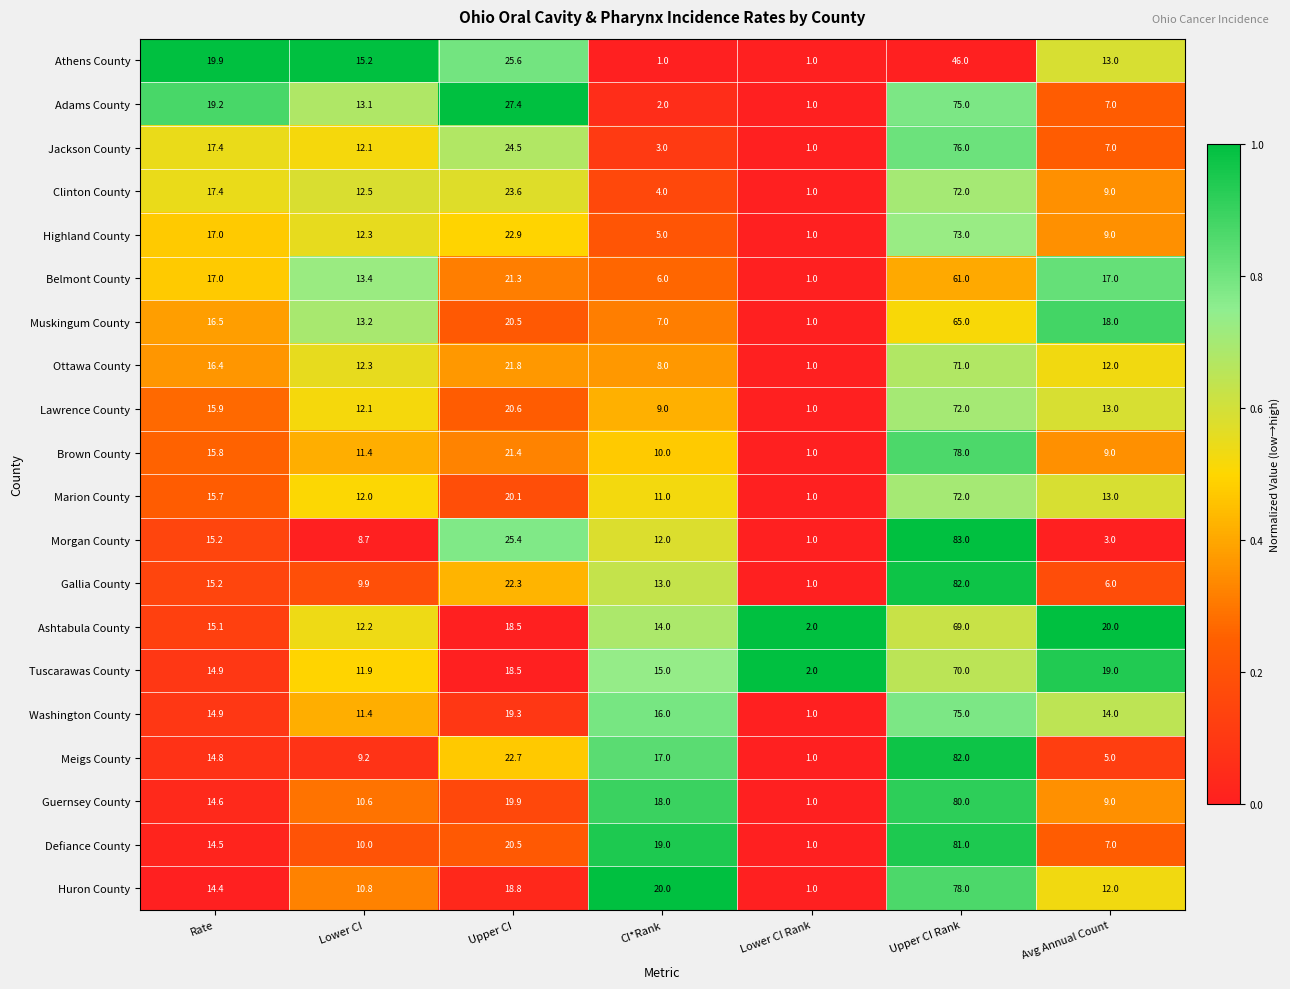

What is the difference between the highest and lowest values at CI*Rank?

19.0